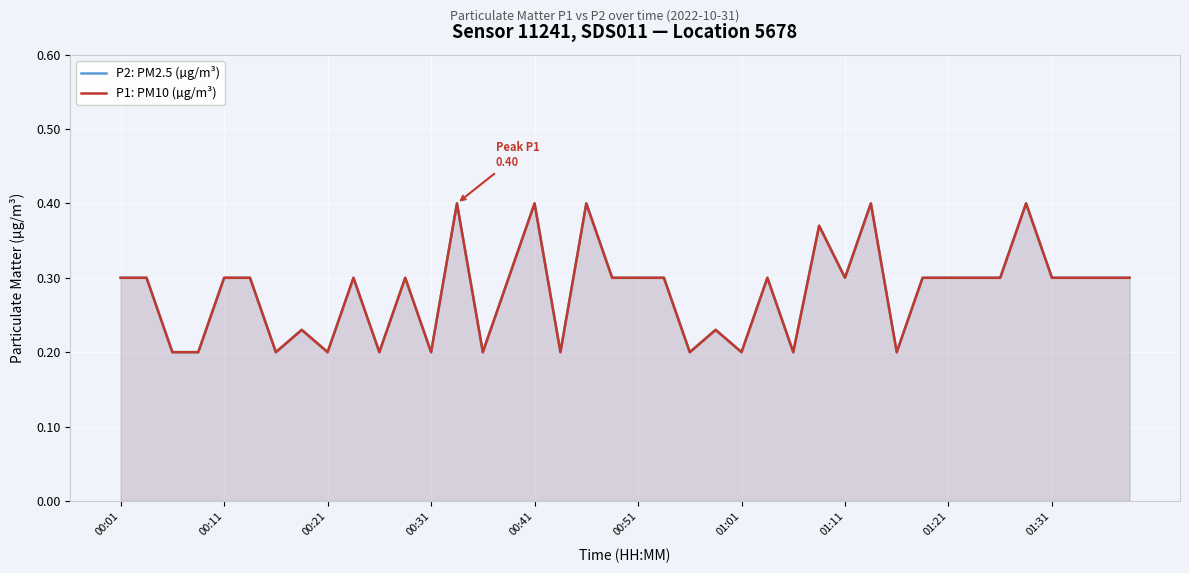

Count the number of categories in the chart.

40